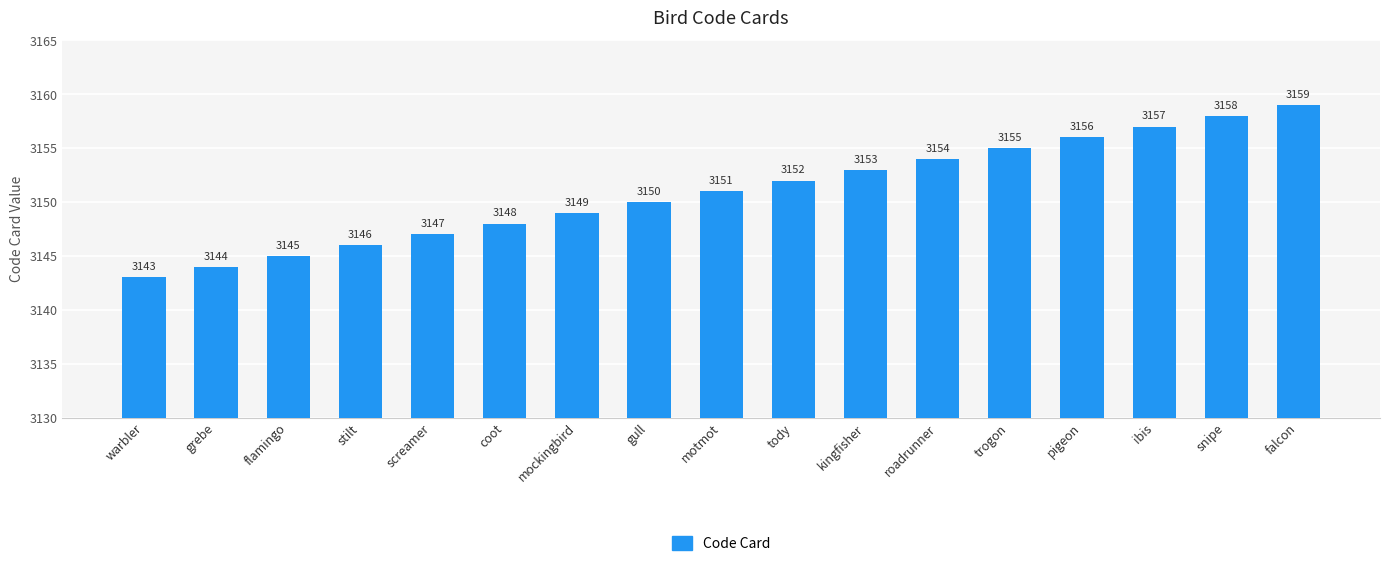

What is the sum of all values?

53567